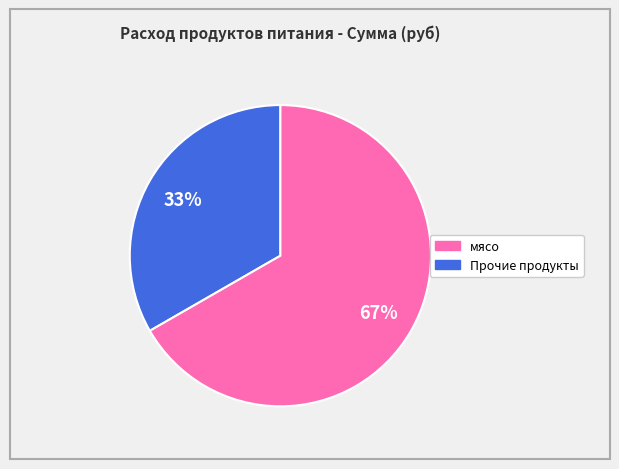

To the nearest percent, what is the average slice percentage?

50%